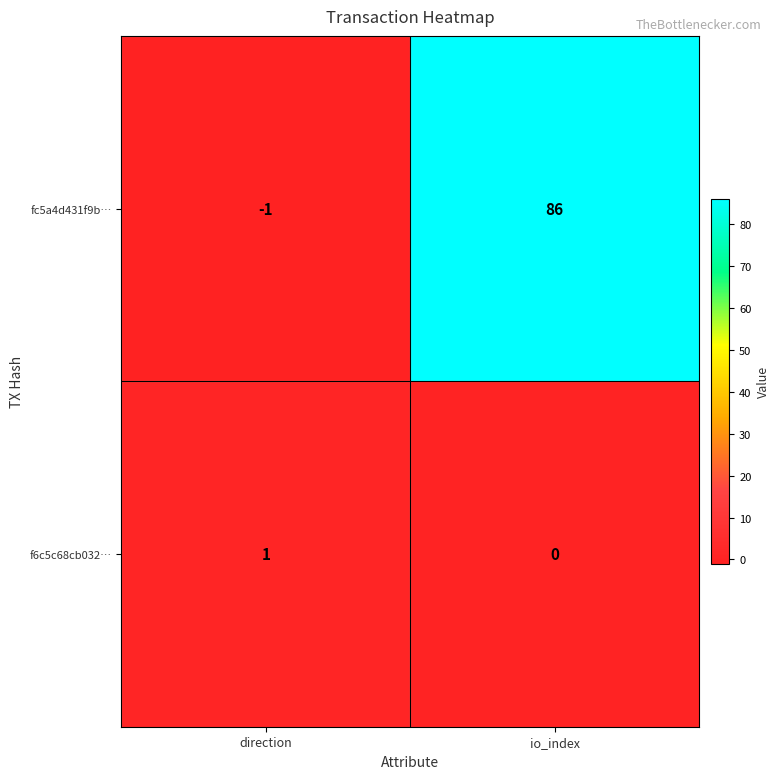

Which series changed the most between direction and io_index?

fc5a4d431f9b…